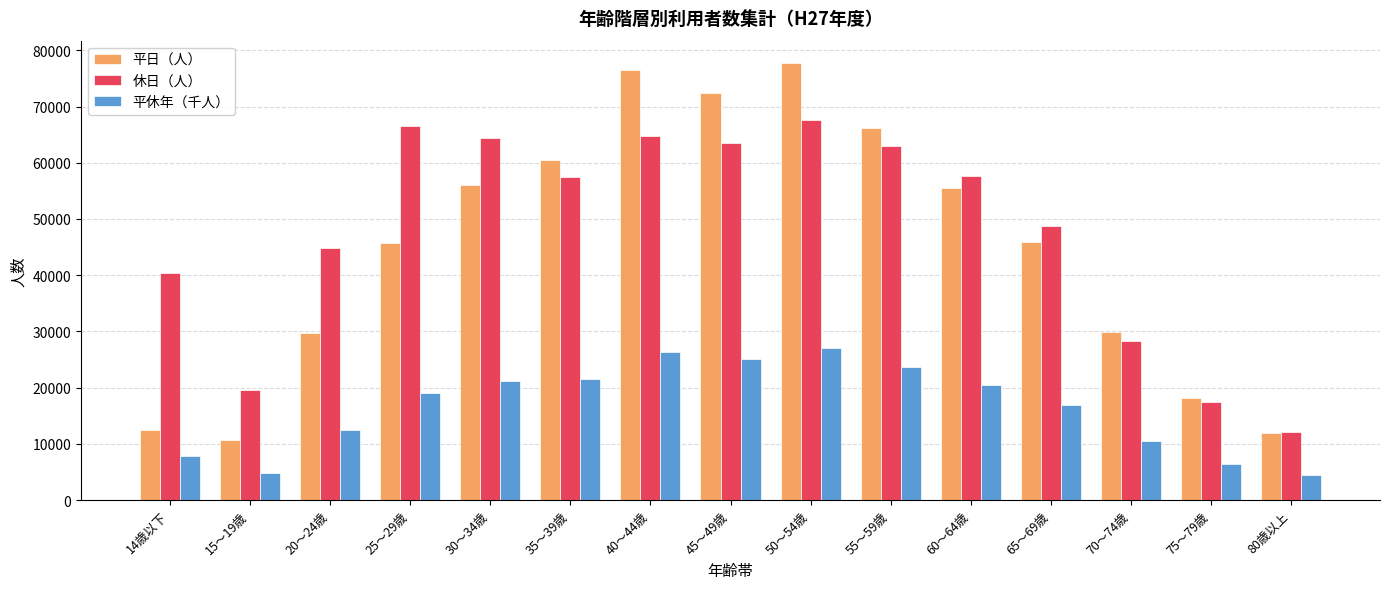

Rank the series by their maximum value, from lowest to highest.

平休年（千人）, 休日（人）, 平日（人）